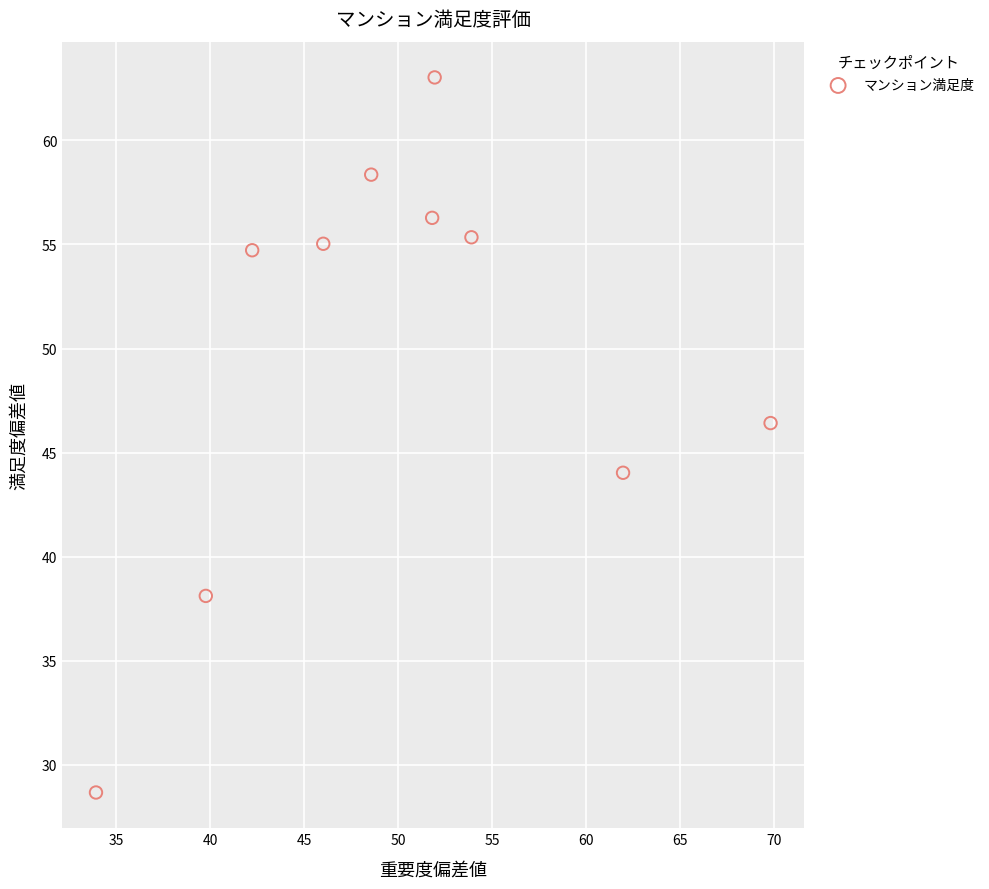

What is the range of Y values (max minus min)?

34.4